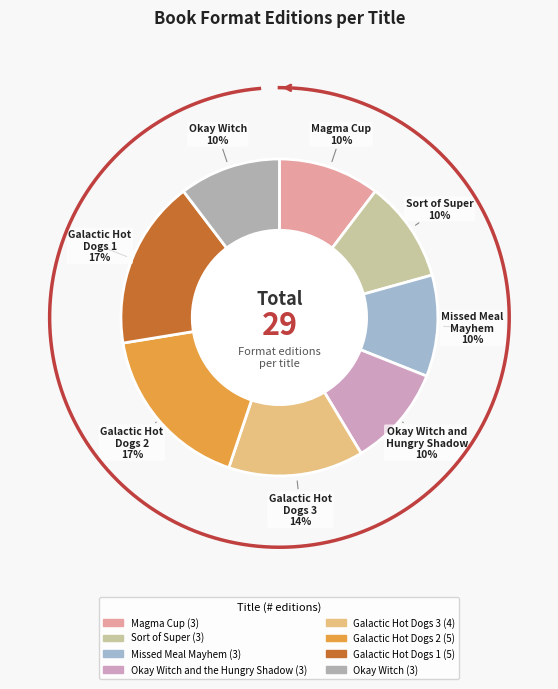

What is the ratio of the value at Galactic Hot Dogs 1 to the value at Galactic Hot Dogs 2?

1.0